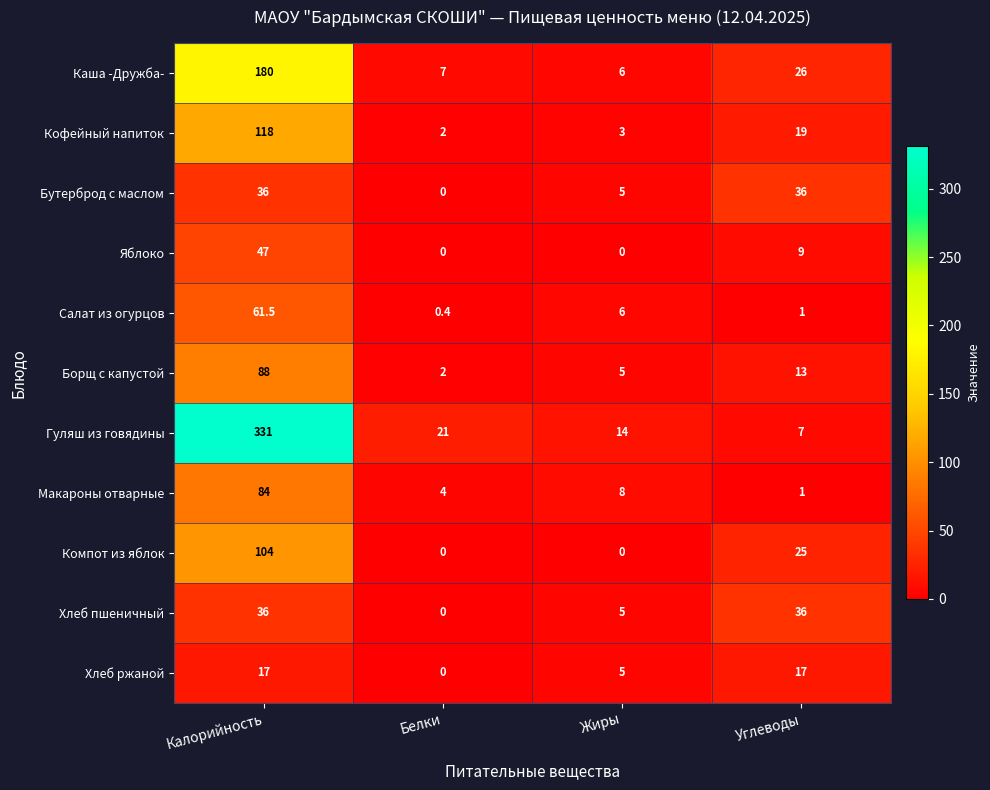

Which series has the largest total across all categories?

Гуляш из говядины